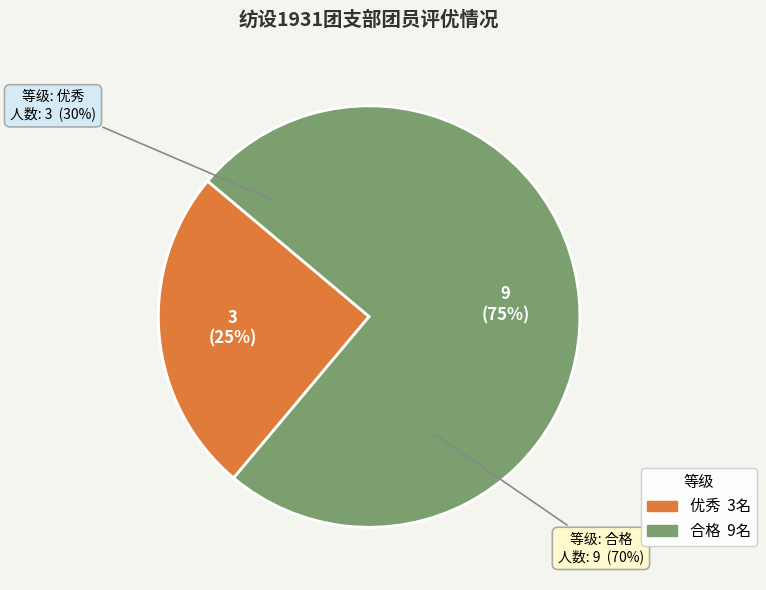

What is the majority slice?

合格